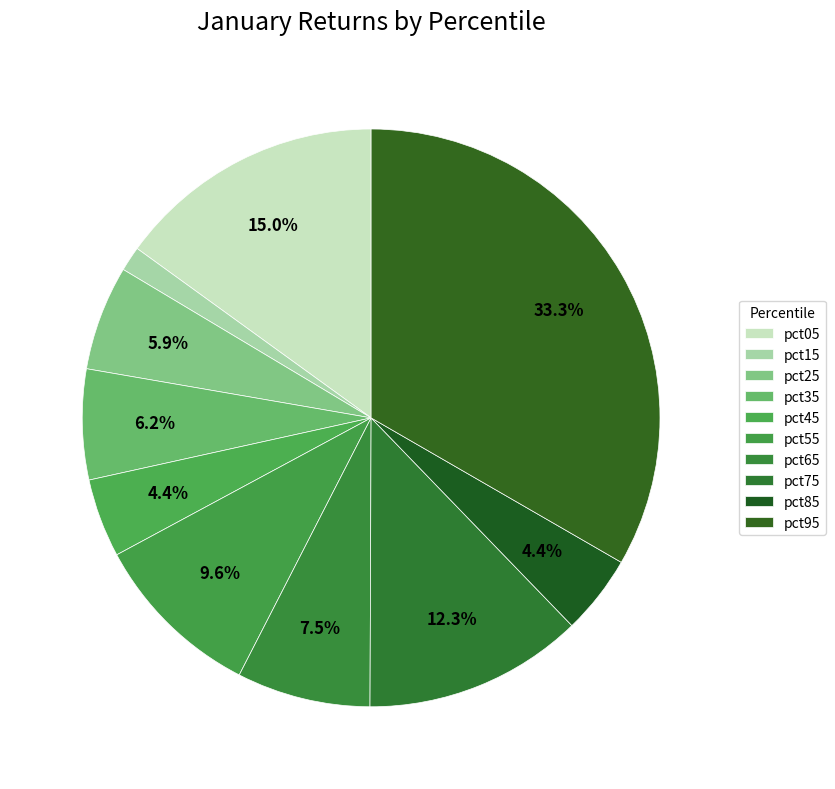

How many segments does this pie chart have?

10